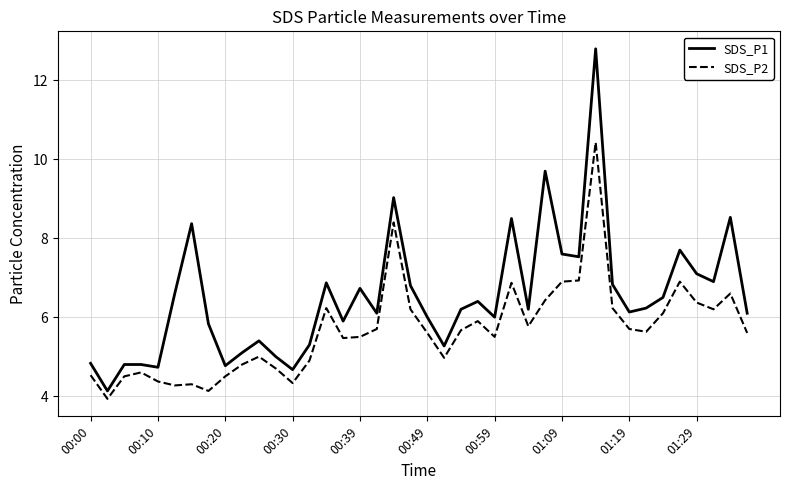

True or false: SDS_P1 has more than 0 points higher than both neighbors.

True